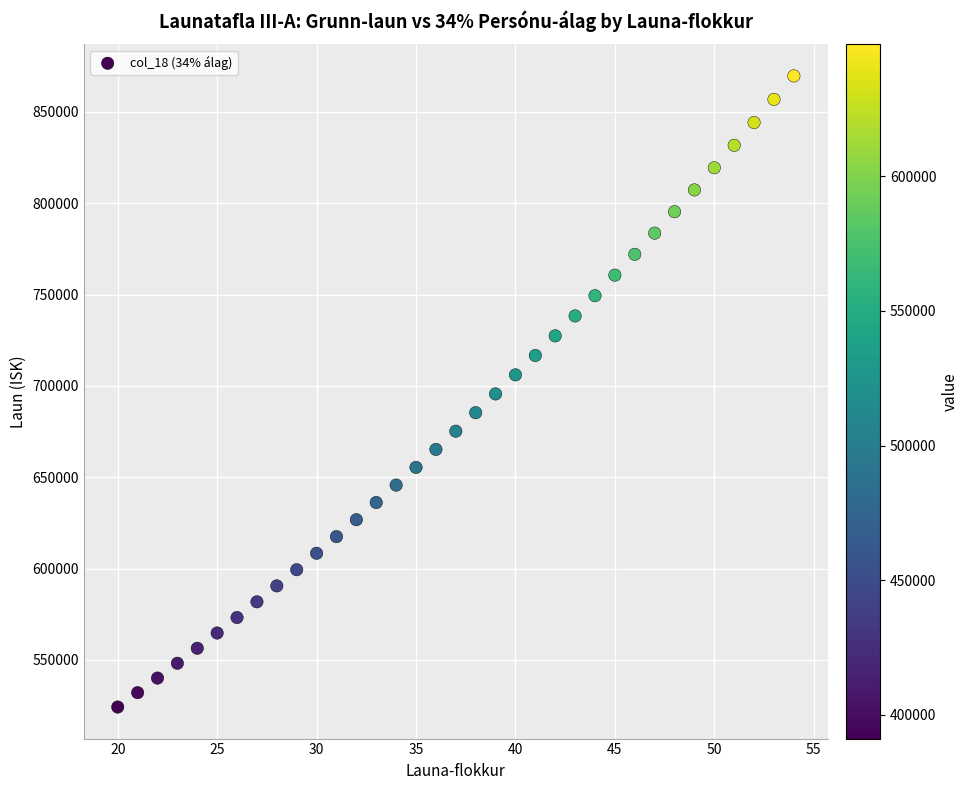

What is the range of X values (max minus min)?

34